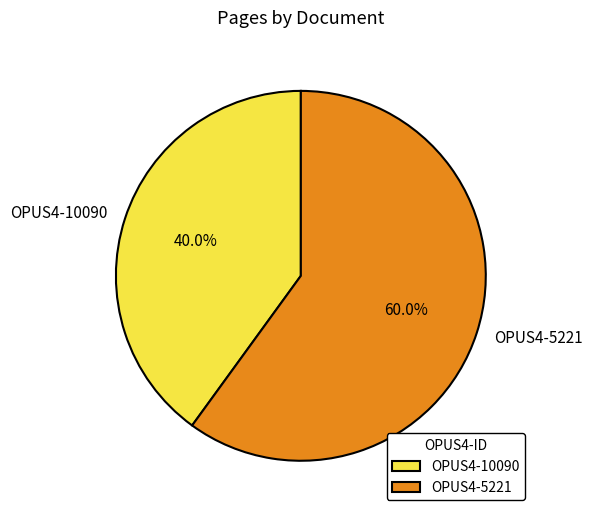

Which slice is the smallest?

OPUS4-10090